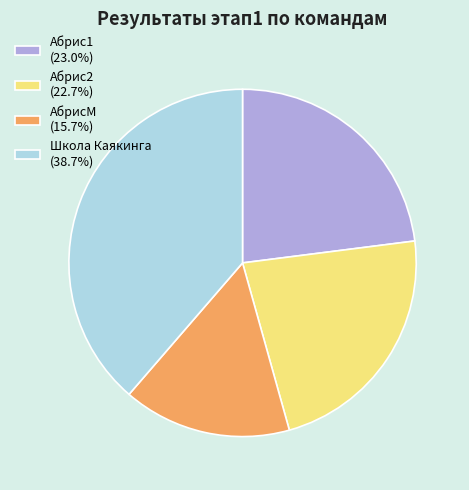

How many slices are in this pie chart?

4